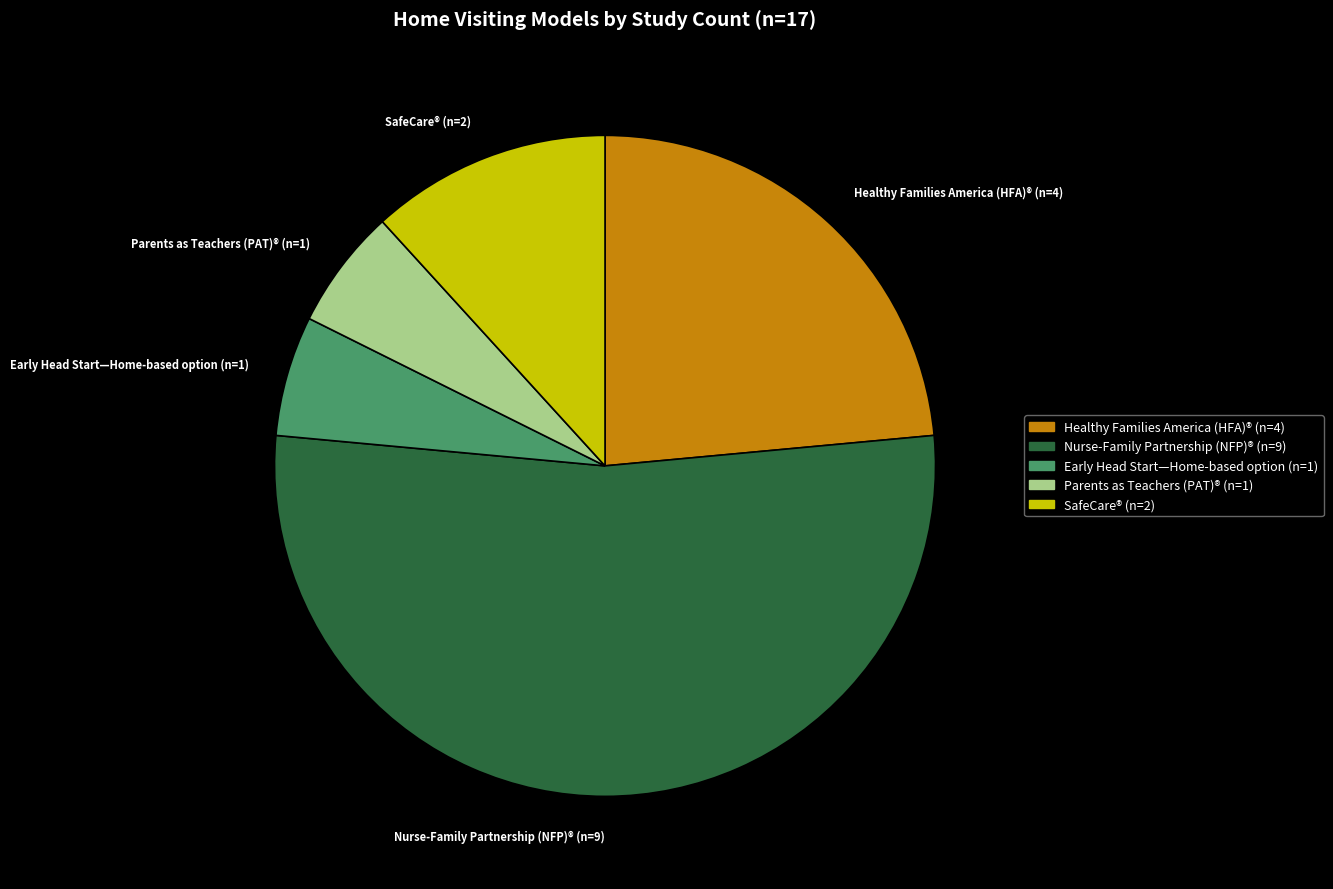

How many slices are in this pie chart?

5